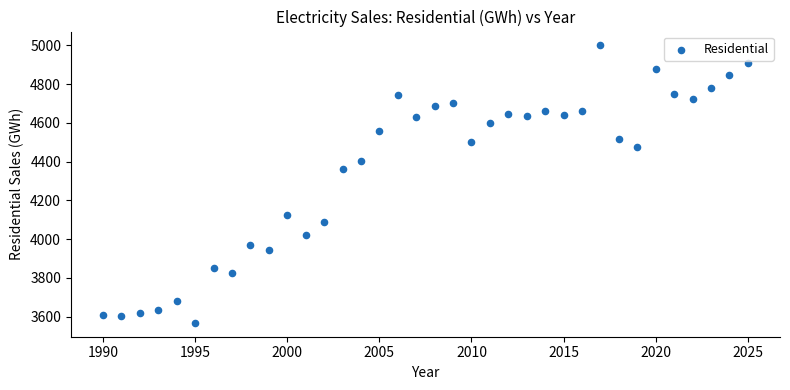

What Y value in the scatter plot is closest to 4283?

4361.5